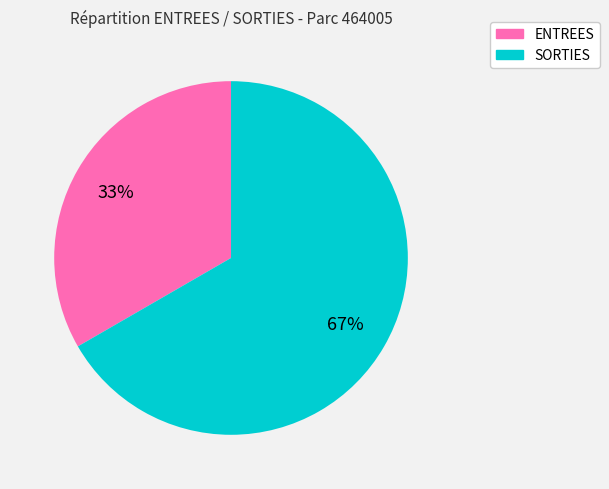

True or false: ENTREES accounts for 33% of the total.

True